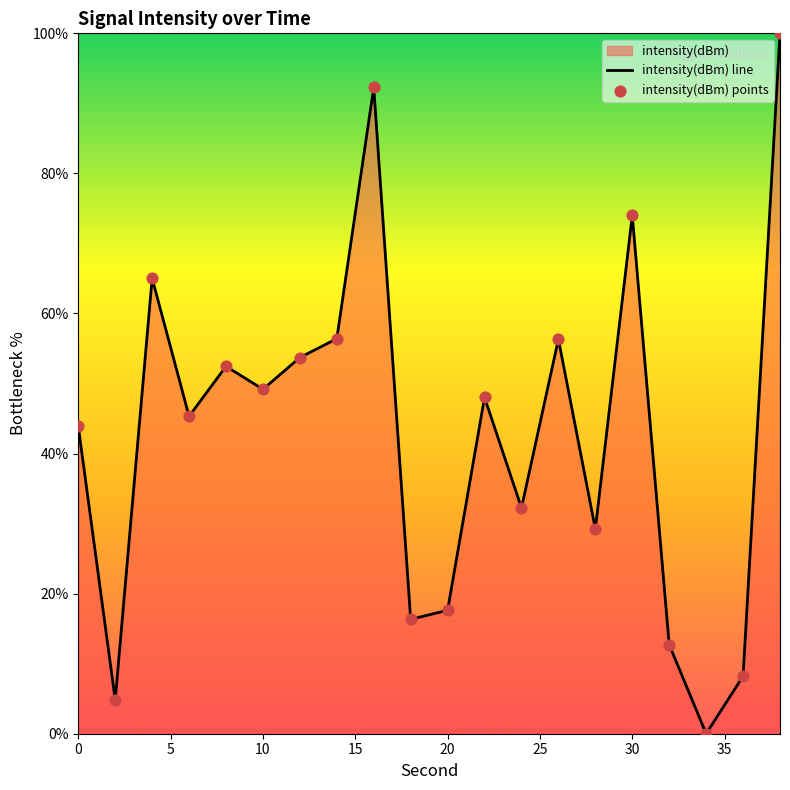

The chart shows a value of 78.3 at 10. True or false?

False